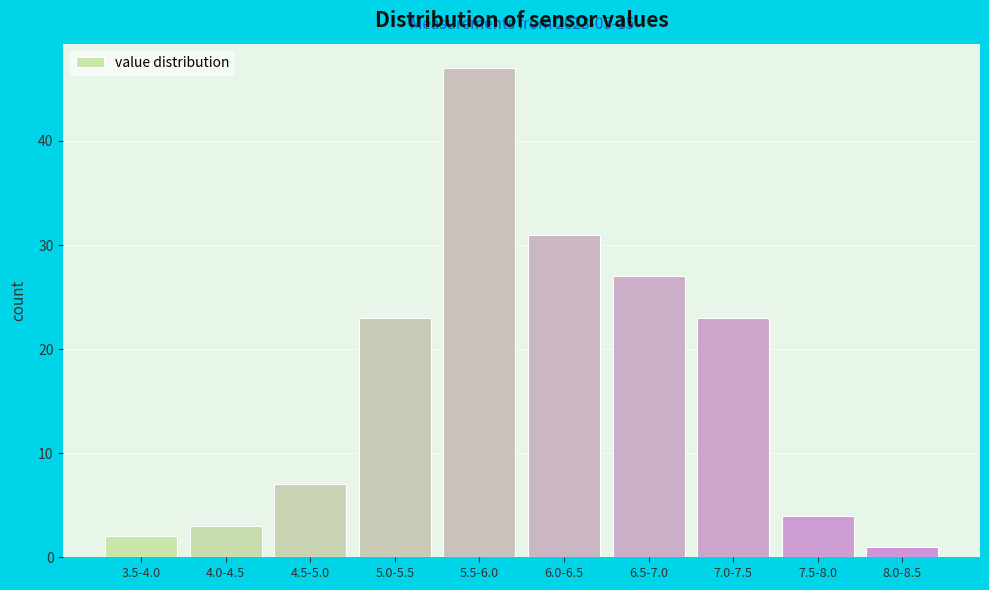

Reading right to left, list all the values displayed in this chart.

1	4	23	27	31	47	23	7	3	2